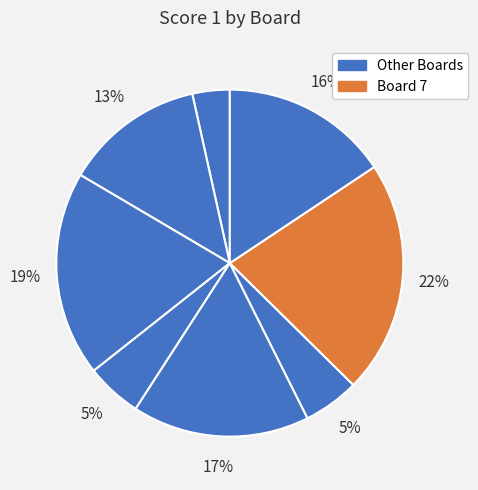

Is there a majority slice in this chart?

No